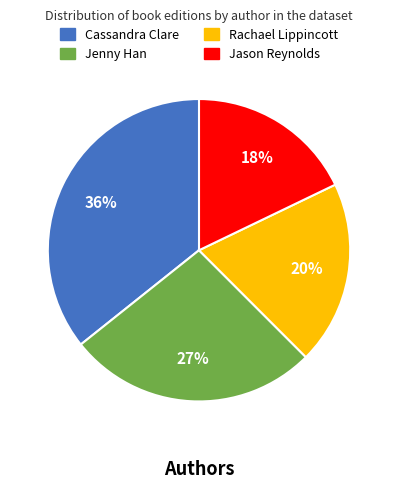

To the nearest percent, what is the average slice percentage?

25%